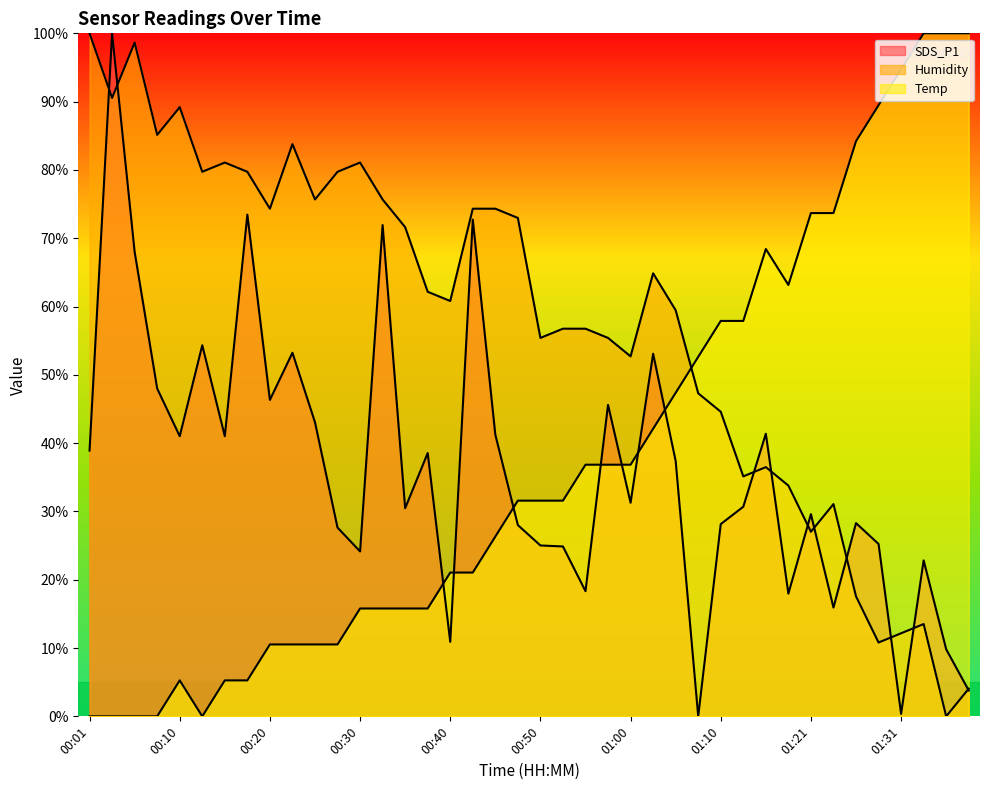

Reading left to right, transcribe all the data shown in this chart.

SDS_P1: 38.9	100.0	68.0	48.0	41.0	54.3	41.0	73.5	46.3	53.2	43.1	27.6	24.1	71.9	30.5	38.5	10.9	72.7	41.2	28.0	25.0	24.9	18.3	45.6	31.3	53.1	37.4	0.0	28.1	30.7	41.4	18.0	29.6	15.9	28.3	25.2	0.4	22.8	9.8	3.8
Humidity: 100.0	90.5	98.6	85.1	89.2	79.7	81.1	79.7	74.3	83.8	75.7	79.7	81.1	75.7	71.6	62.2	60.8	74.3	74.3	73.0	55.4	56.8	56.8	55.4	52.7	64.9	59.5	47.3	44.6	35.1	36.5	33.8	27.0	31.1	17.6	10.8	12.2	13.5	0.0	4.1
Temp: 0.0	0.0	0.0	0.0	5.3	0.0	5.3	5.3	10.5	10.5	10.5	10.5	15.8	15.8	15.8	15.8	21.1	21.1	26.3	31.6	31.6	31.6	36.8	36.8	36.8	42.1	47.4	52.6	57.9	57.9	68.4	63.2	73.7	73.7	84.2	89.5	94.7	100.0	100.0	100.0